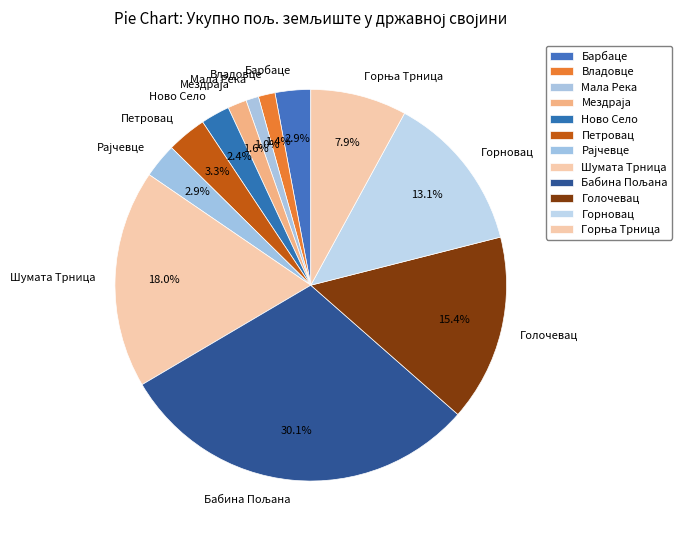

Between Шумата Трница and Голочевац, which is larger?

Шумата Трница